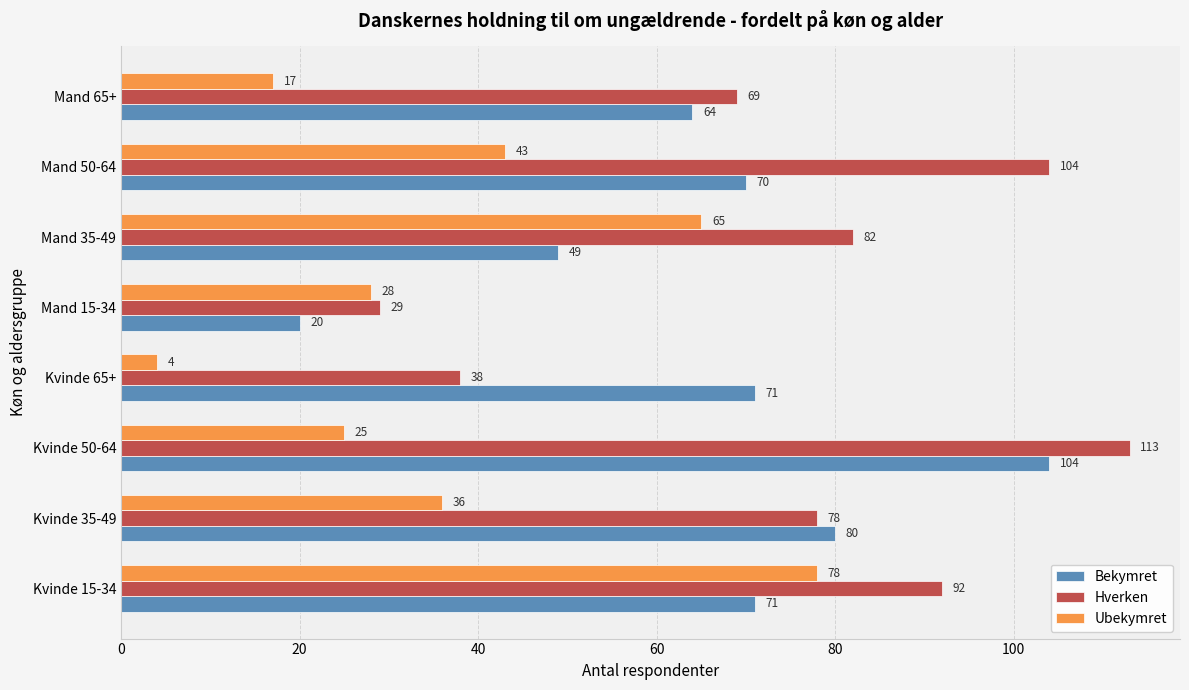

What is the sum of the Bekymret values at Kvinde 15-34 and Kvinde 50-64?

175